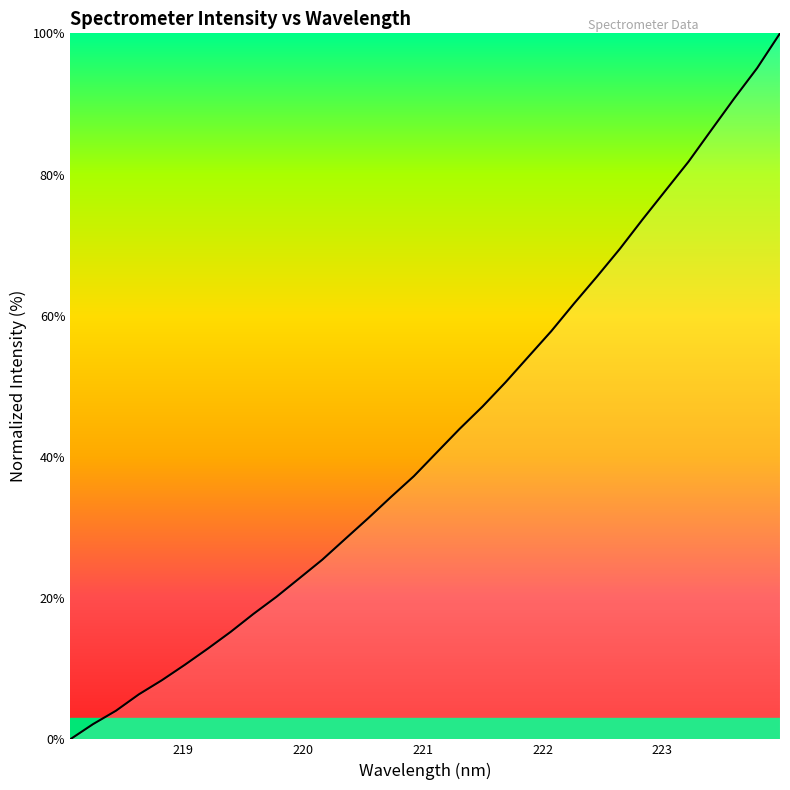

What is the greatest value displayed?

100.0